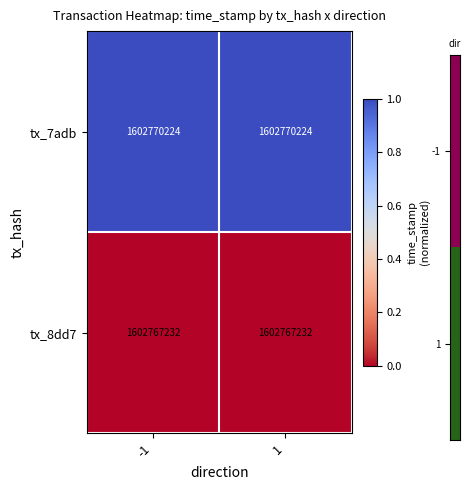

Reading left to right, list all the values displayed in this chart.

tx_7adb: 1602770224	1602770224
tx_8dd7: 1602767232	1602767232